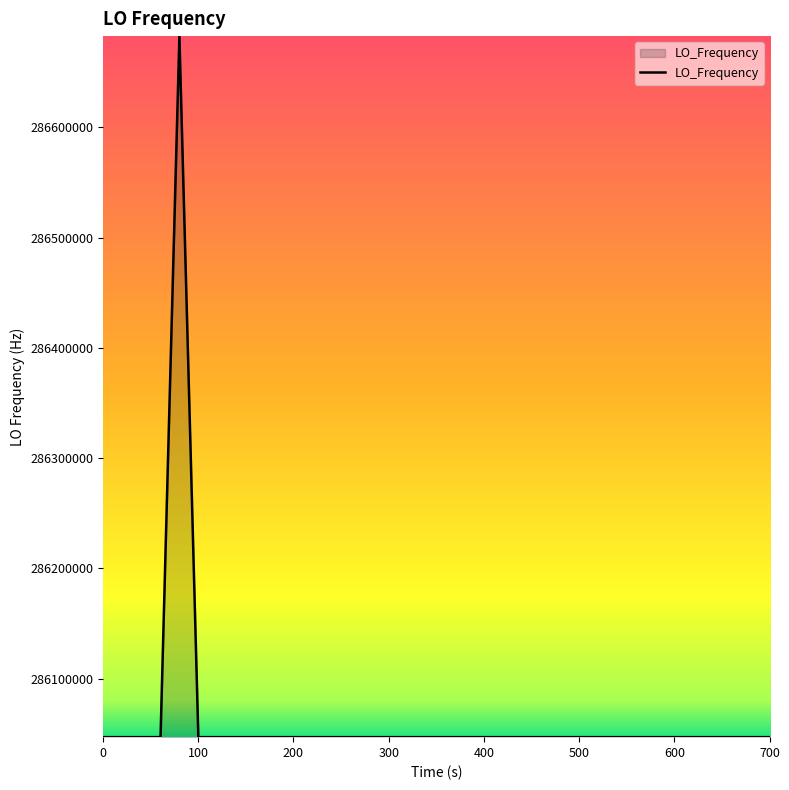

What is the greatest value displayed?

286682703.0